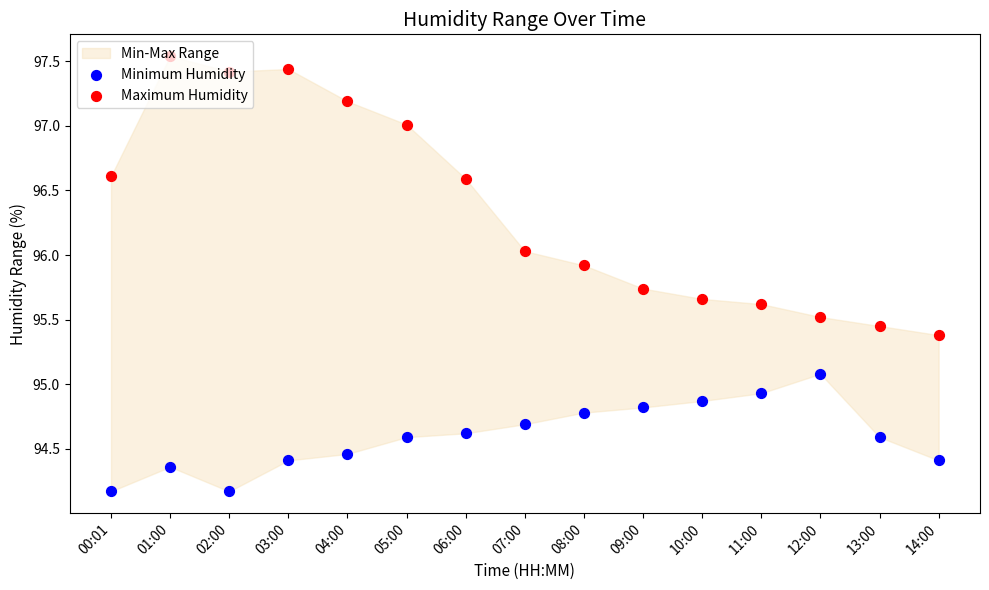

Which series has the largest Y range (max minus min)?

Maximum Humidity